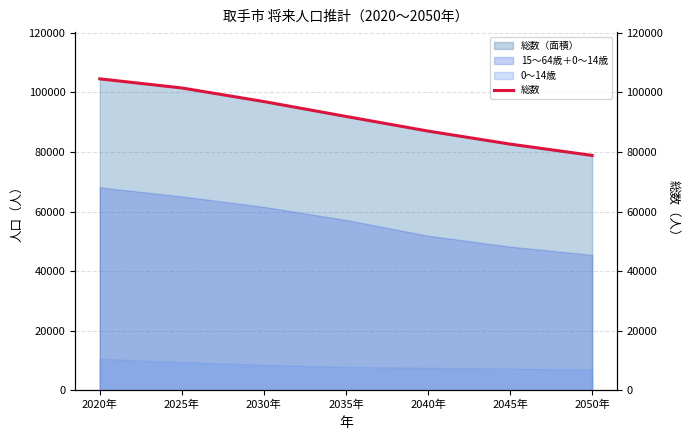

What is the change in value from 2045年 to 2050年?

-3799